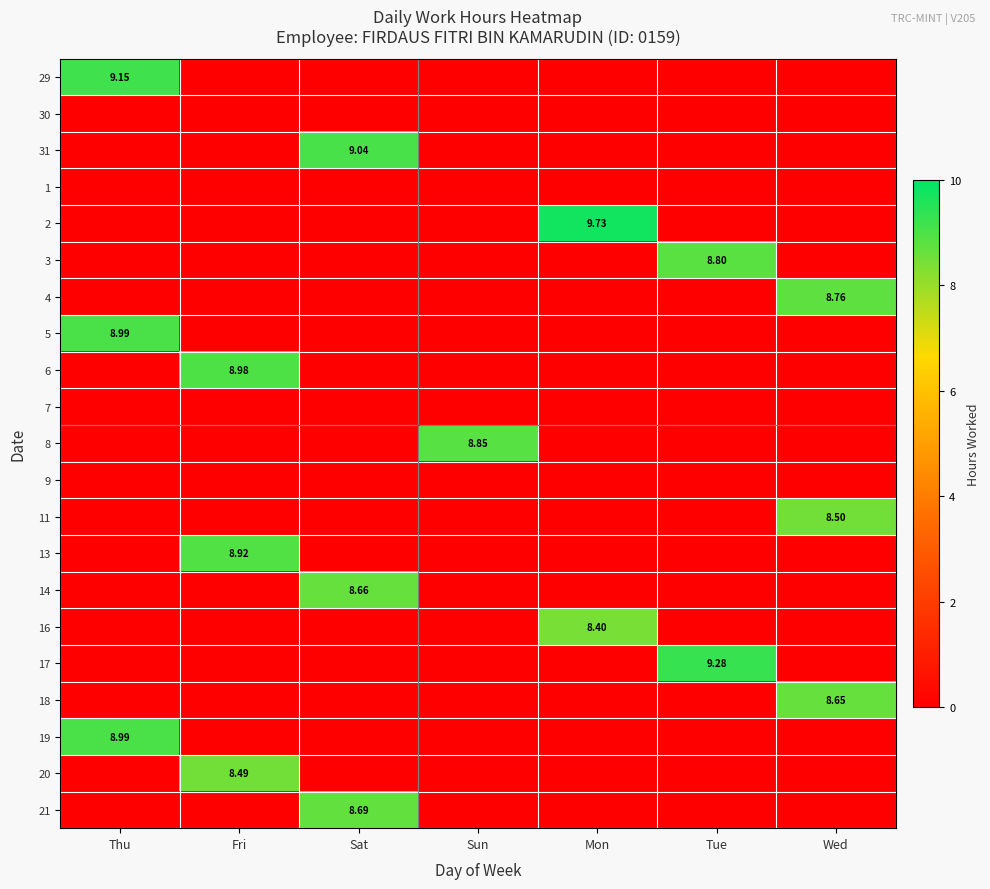

What is the total value across all series at Thu?

27.1